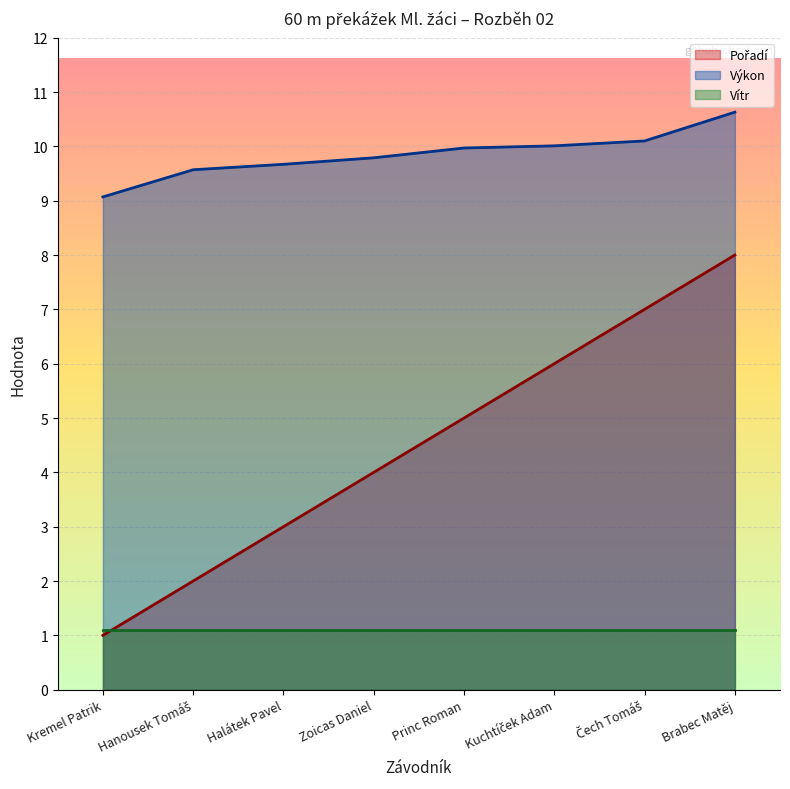

Which category has the highest value across all series?

Brabec Matěj